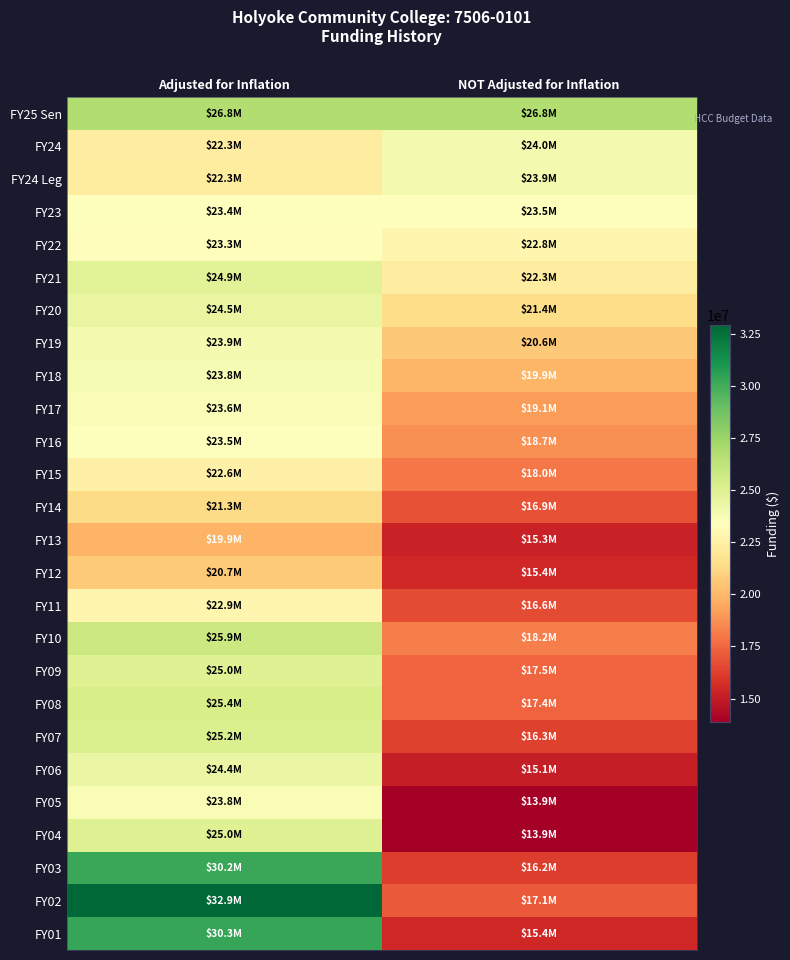

Reading left to right, extract all data points from this chart.

FY25 Sen: Adjusted for Inflation=26783638	NOT Adjusted for Inflation=26783638
FY24: Adjusted for Inflation=22311388	NOT Adjusted for Inflation=23963238
FY24 Leg: Adjusted for Inflation=22280773	NOT Adjusted for Inflation=23930356
FY23: Adjusted for Inflation=23356051	NOT Adjusted for Inflation=23464565
FY22: Adjusted for Inflation=23294397	NOT Adjusted for Inflation=22820196
FY21: Adjusted for Inflation=24864754	NOT Adjusted for Inflation=22310157
FY20: Adjusted for Inflation=24496472	NOT Adjusted for Inflation=21422339
FY19: Adjusted for Inflation=23854097	NOT Adjusted for Inflation=20574409
FY18: Adjusted for Inflation=23819770	NOT Adjusted for Inflation=19915723
FY17: Adjusted for Inflation=23636008	NOT Adjusted for Inflation=19088106
FY16: Adjusted for Inflation=23473032	NOT Adjusted for Inflation=18704141
FY15: Adjusted for Inflation=22554597	NOT Adjusted for Inflation=18020420
FY14: Adjusted for Inflation=21326436	NOT Adjusted for Inflation=16858479
FY13: Adjusted for Inflation=19891015	NOT Adjusted for Inflation=15265582
FY12: Adjusted for Inflation=20691326	NOT Adjusted for Inflation=15444437
FY11: Adjusted for Inflation=22866939	NOT Adjusted for Inflation=16623791
FY10: Adjusted for Inflation=25853003	NOT Adjusted for Inflation=18214228
FY09: Adjusted for Inflation=25004665	NOT Adjusted for Inflation=17452447
FY08: Adjusted for Inflation=25396095	NOT Adjusted for Inflation=17370696
FY07: Adjusted for Inflation=25208054	NOT Adjusted for Inflation=16348932
FY06: Adjusted for Inflation=24424425	NOT Adjusted for Inflation=15082711
FY05: Adjusted for Inflation=23771546	NOT Adjusted for Inflation=13913555
FY04: Adjusted for Inflation=25019815	NOT Adjusted for Inflation=13854815
FY03: Adjusted for Inflation=30196846	NOT Adjusted for Inflation=16192763
FY02: Adjusted for Inflation=32945658	NOT Adjusted for Inflation=17128608
FY01: Adjusted for Inflation=30301017	NOT Adjusted for Inflation=15421945